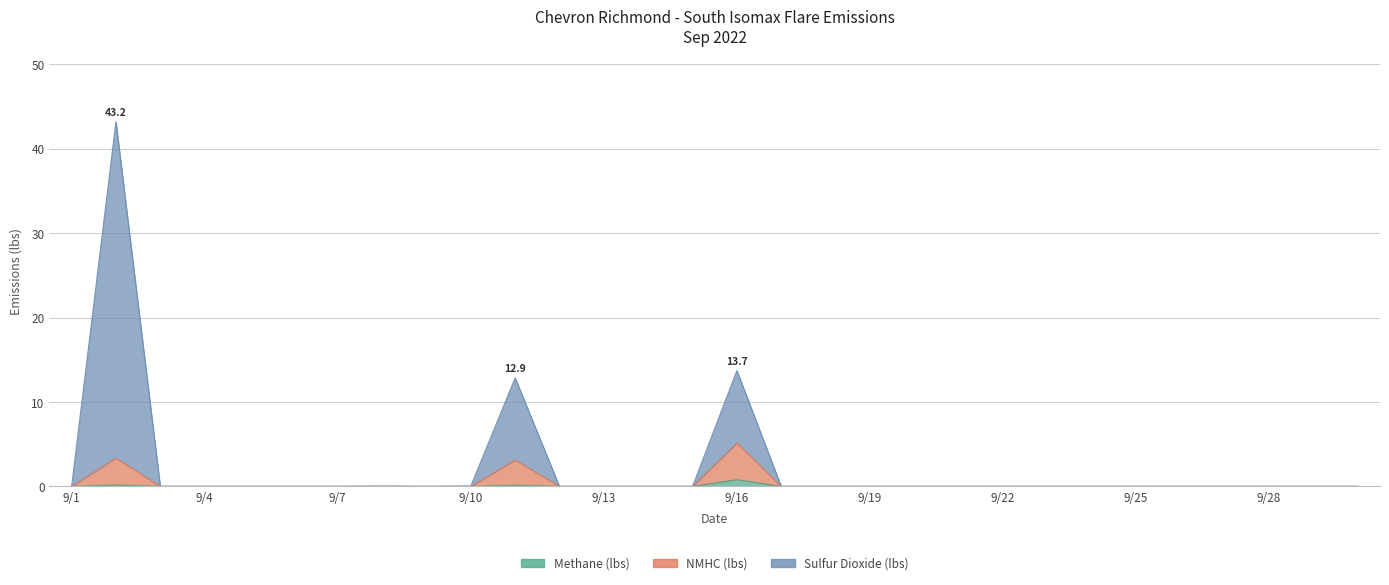

True or false: NMHC (lbs) and Sulfur Dioxide (lbs) intersect in this chart.

False